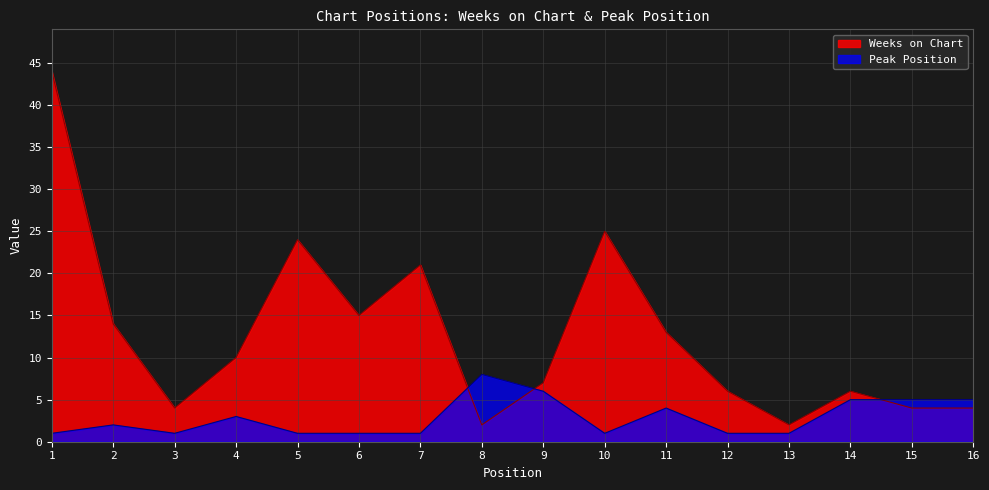

Does the chart have visible grid lines?

Yes